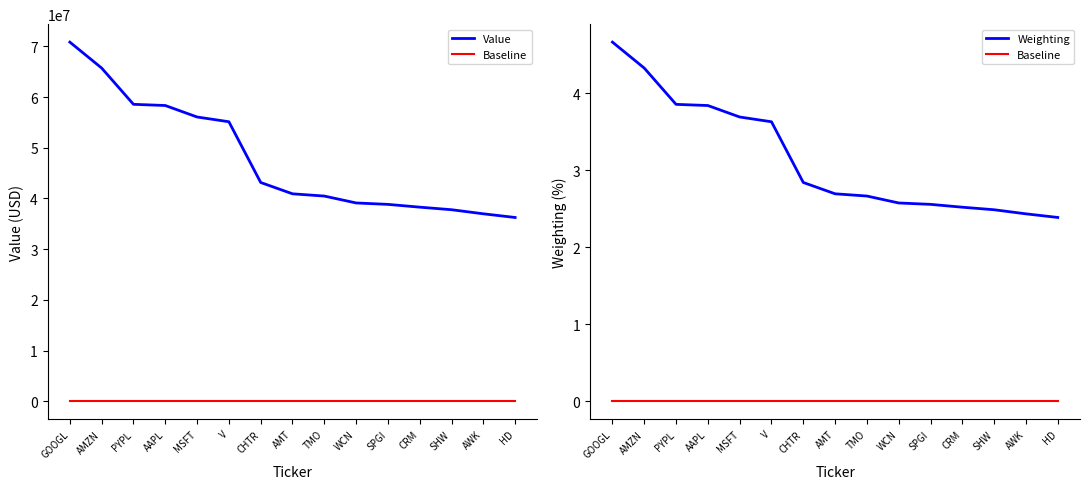

Between MSFT and SHW, which is larger?

MSFT